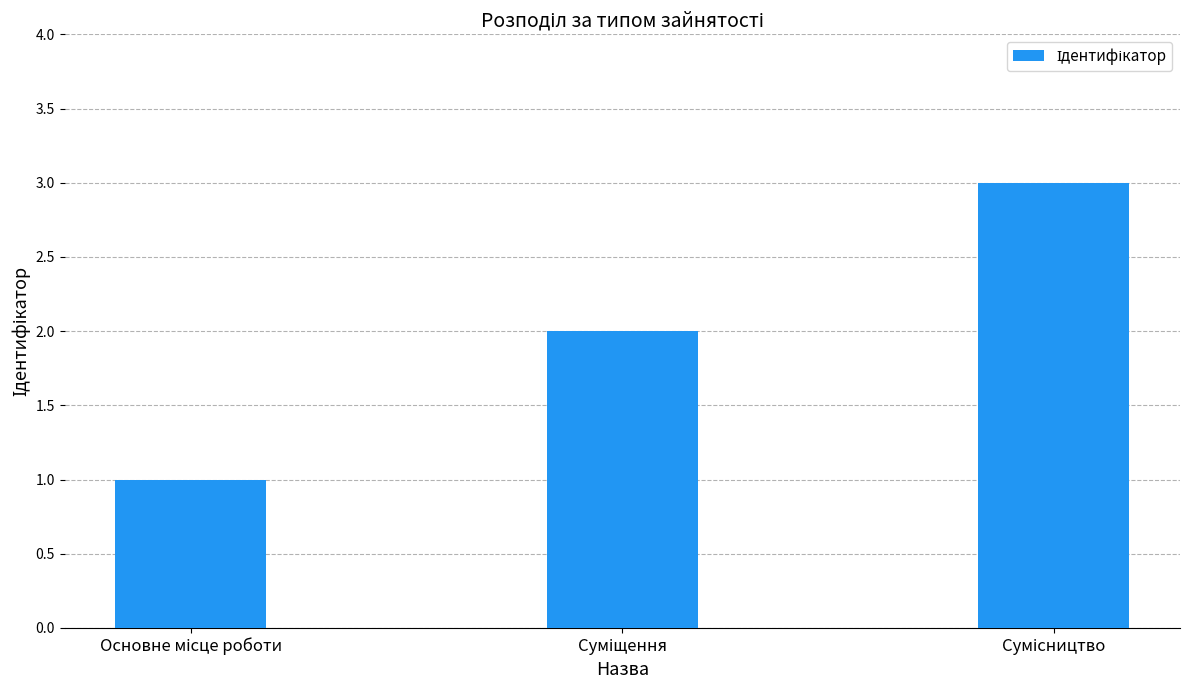

Reading left to right, transcribe all the data shown in this chart.

1	2	3